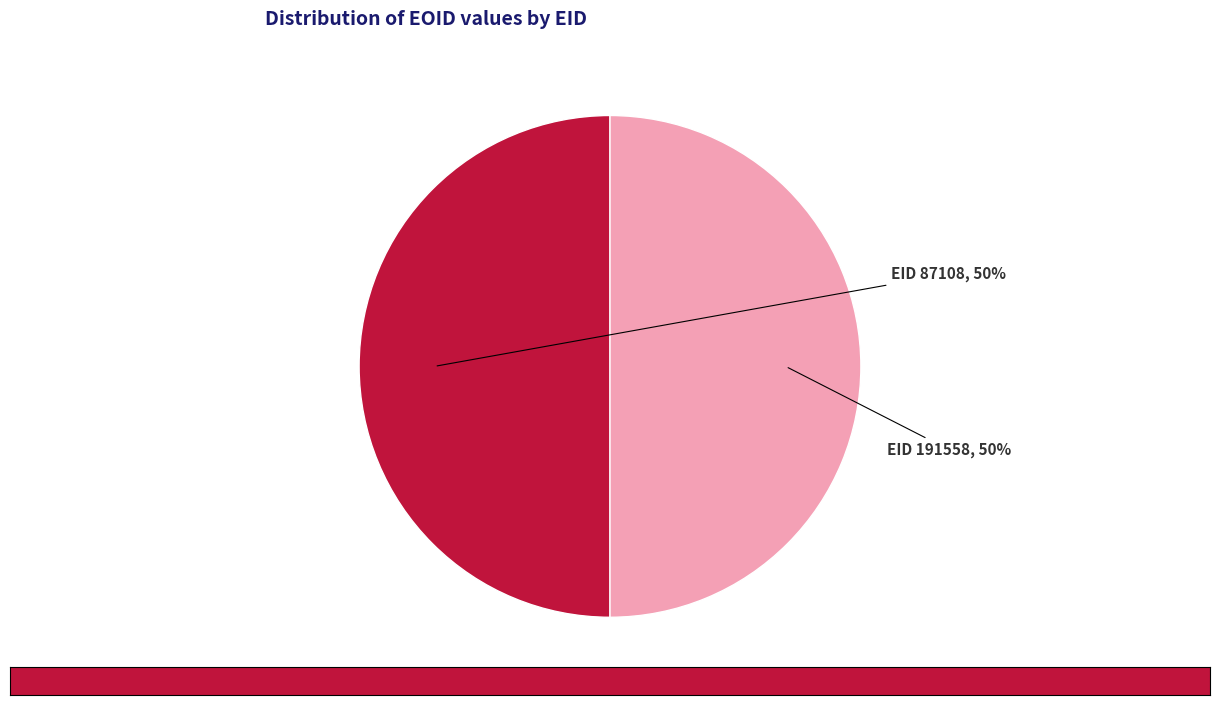

What is the smallest slice in the pie chart?

87108